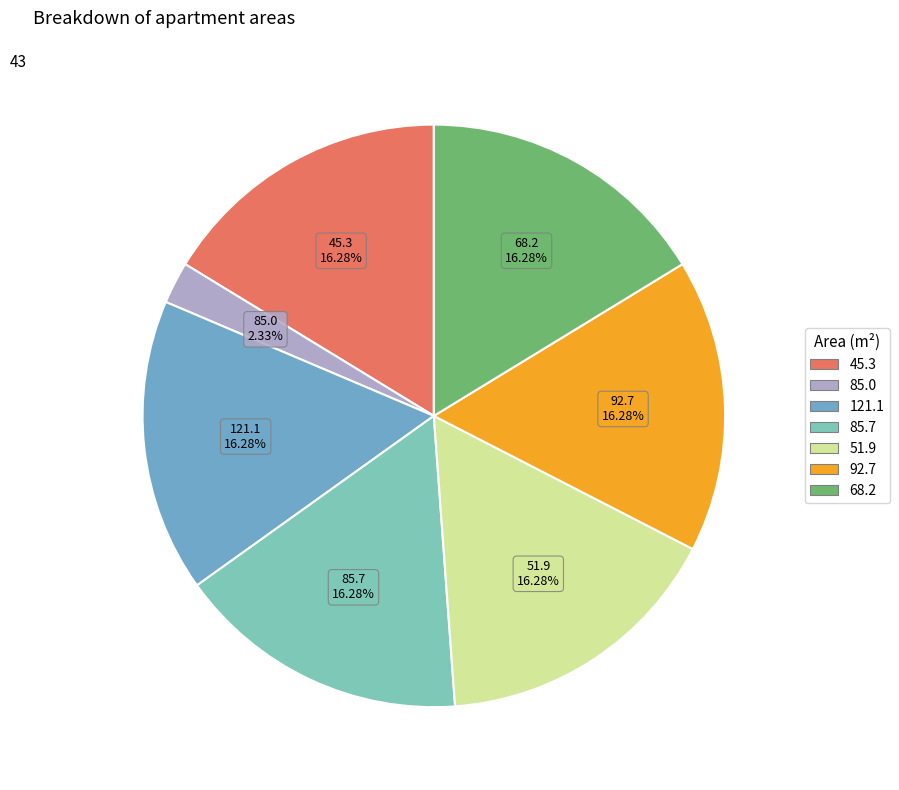

To the nearest percent, what portion does 85.7 represent?

16%